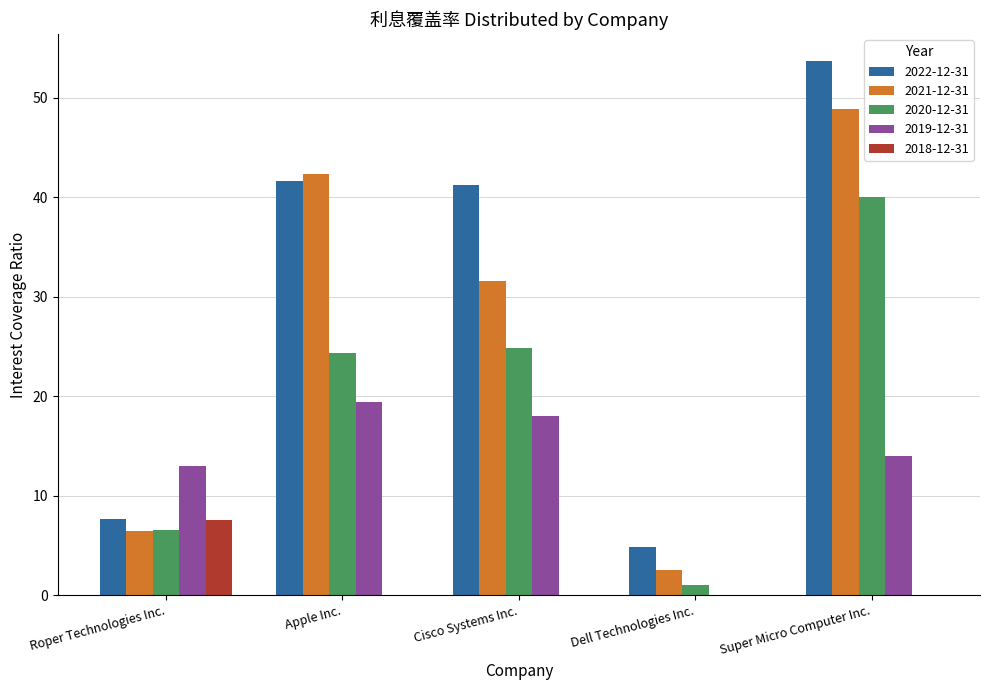

At which label is 2019-12-31 closest to 9?

Roper Technologies Inc.